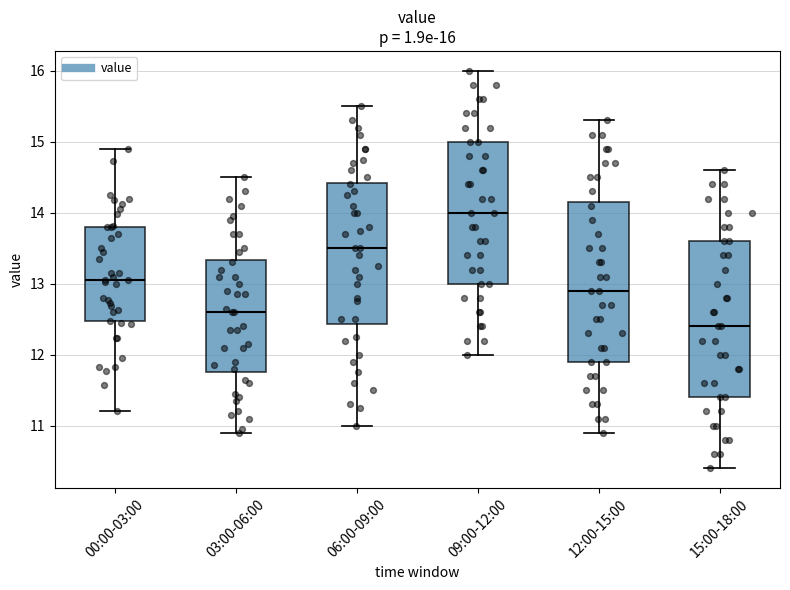

Which box has the highest median line?

09:00-12:00